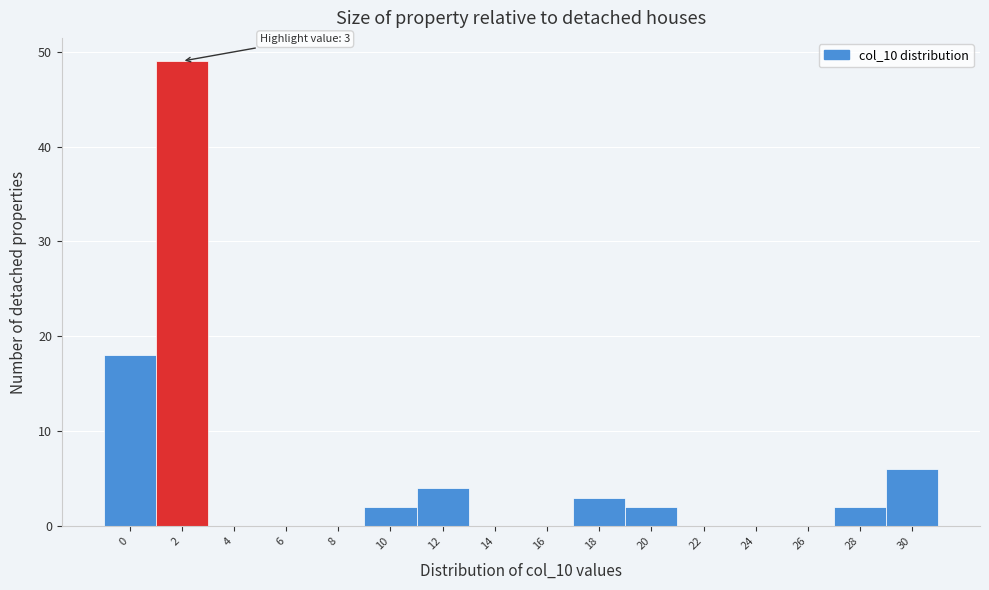

What is the maximum value shown in the chart?

49